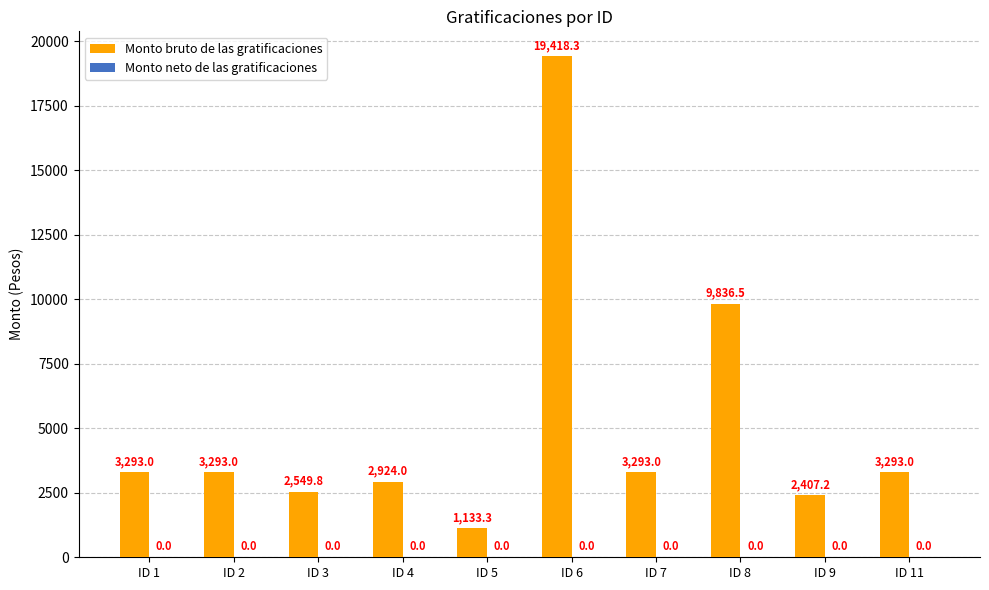

Read the value at ID 7.

3293.0